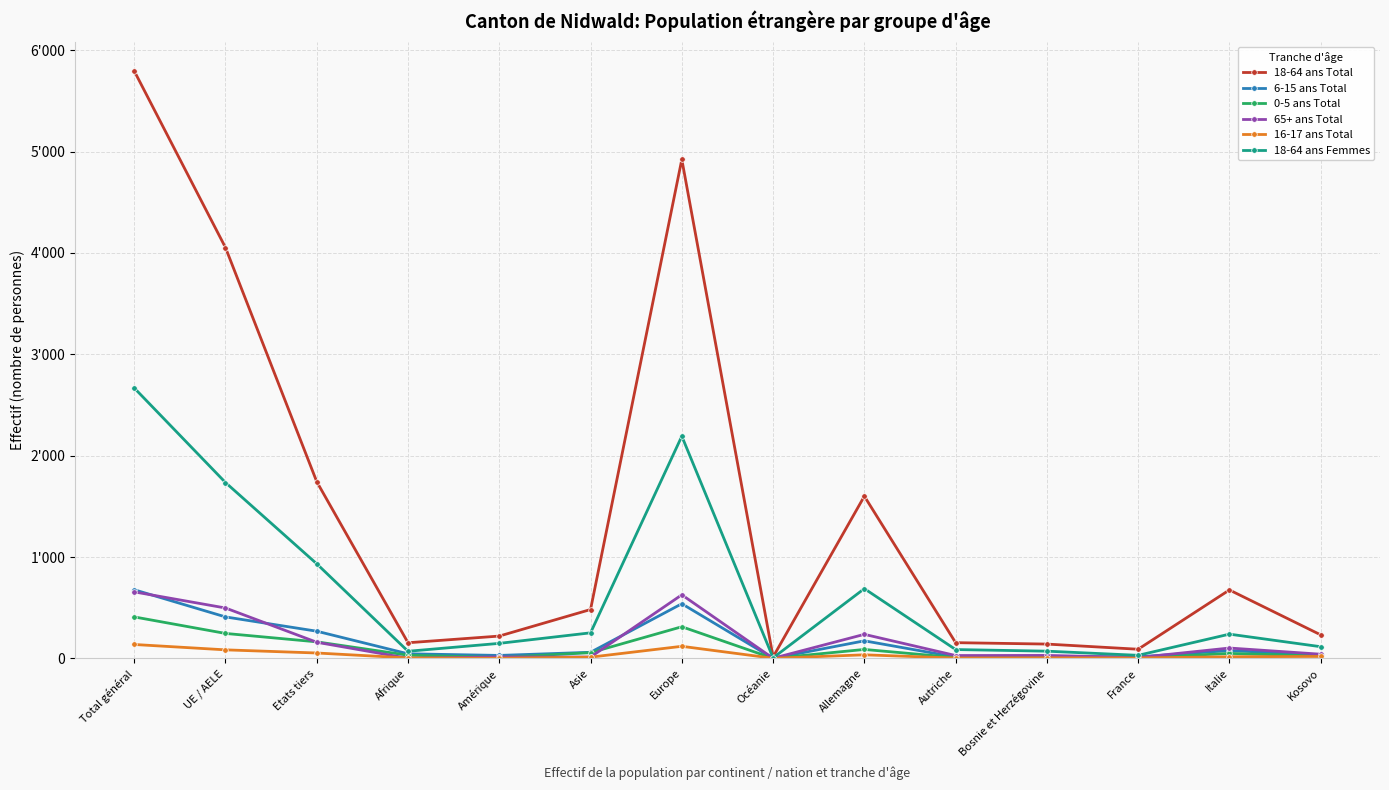

Which series has the largest total across all categories?

18-64 ans Total